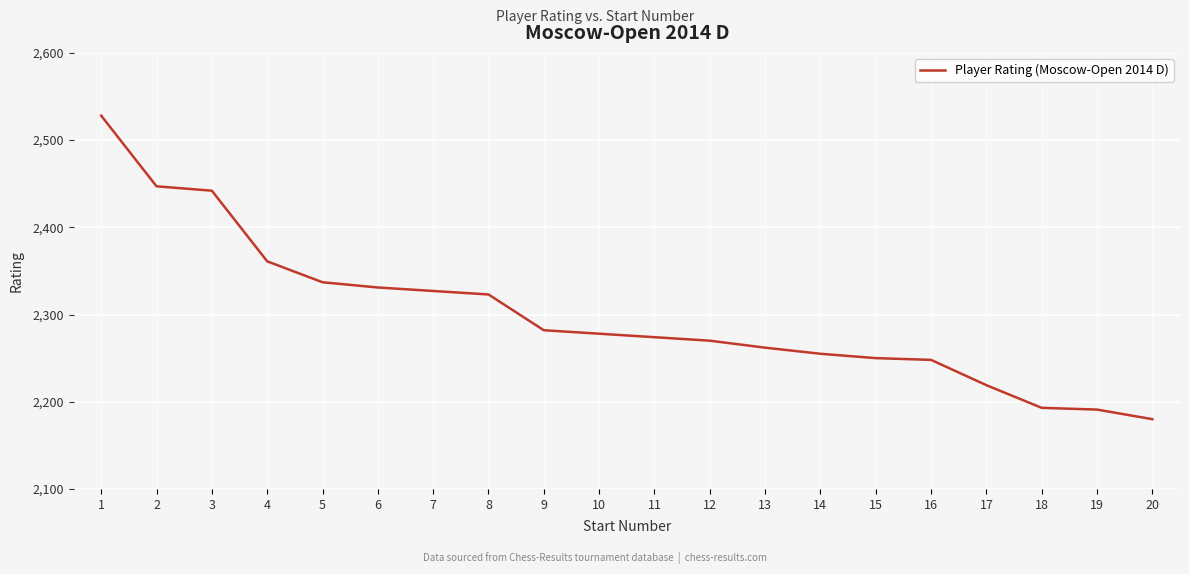

Does the chart have visible grid lines?

Yes